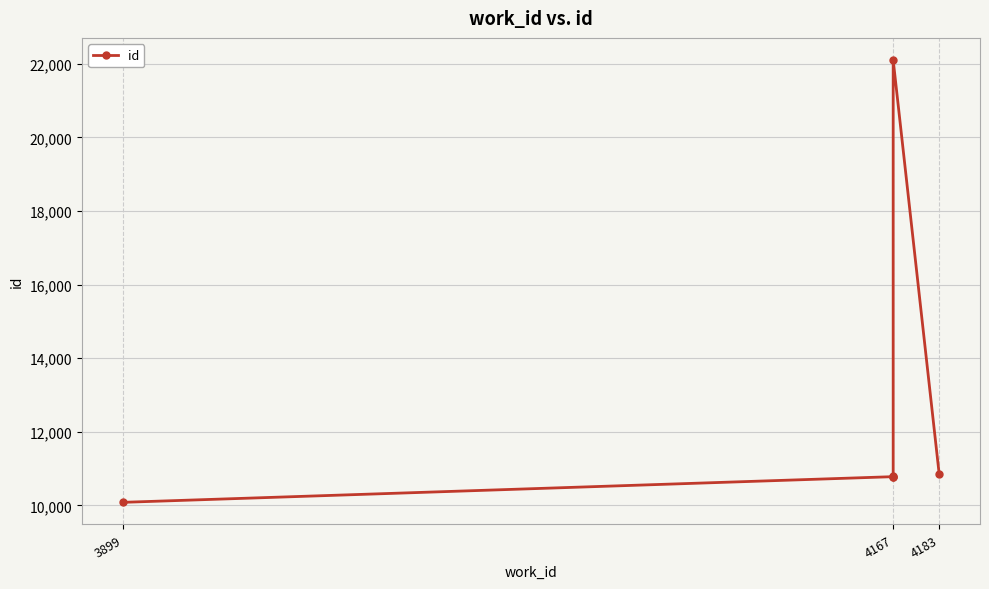

Count the number of values greater than 10792.

2